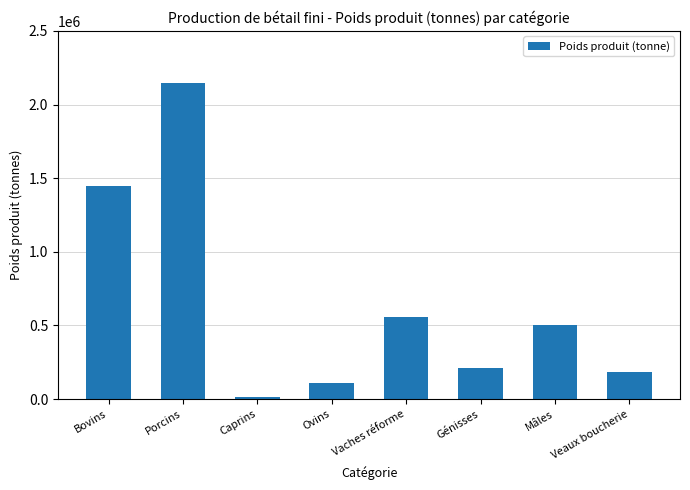

Count the number of categories in the chart.

8